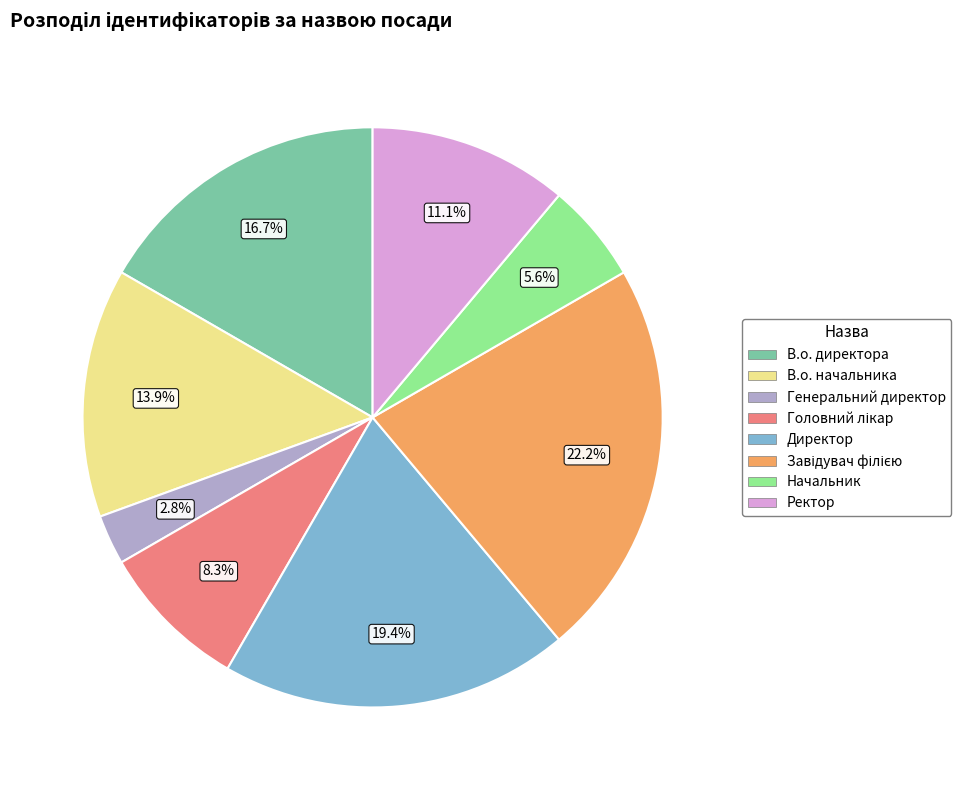

Is there a majority slice in this chart?

No